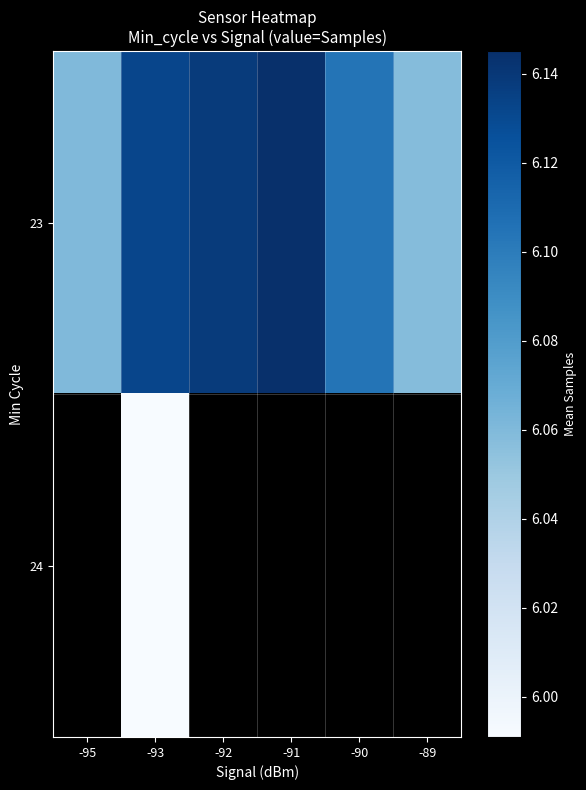

The 23 series shows 8128751.3 at -92. True or false?

False